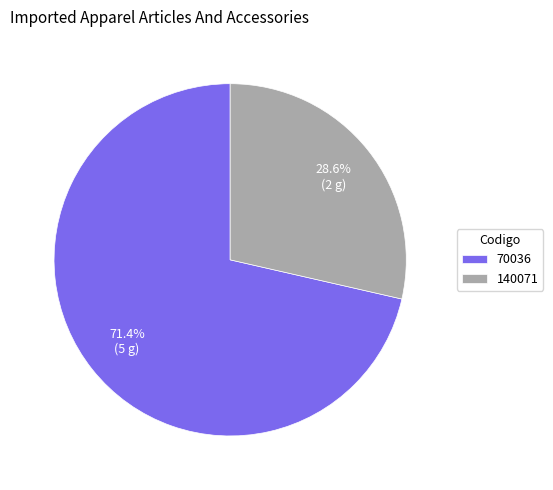

What is the largest slice in the pie chart?

70036